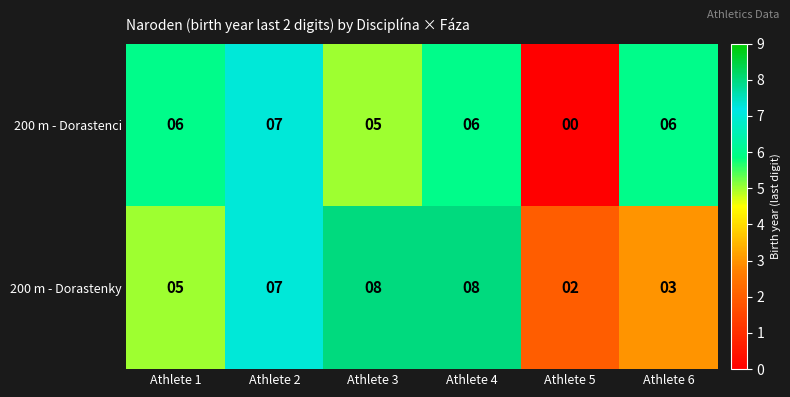

How many series are shown in this chart?

2